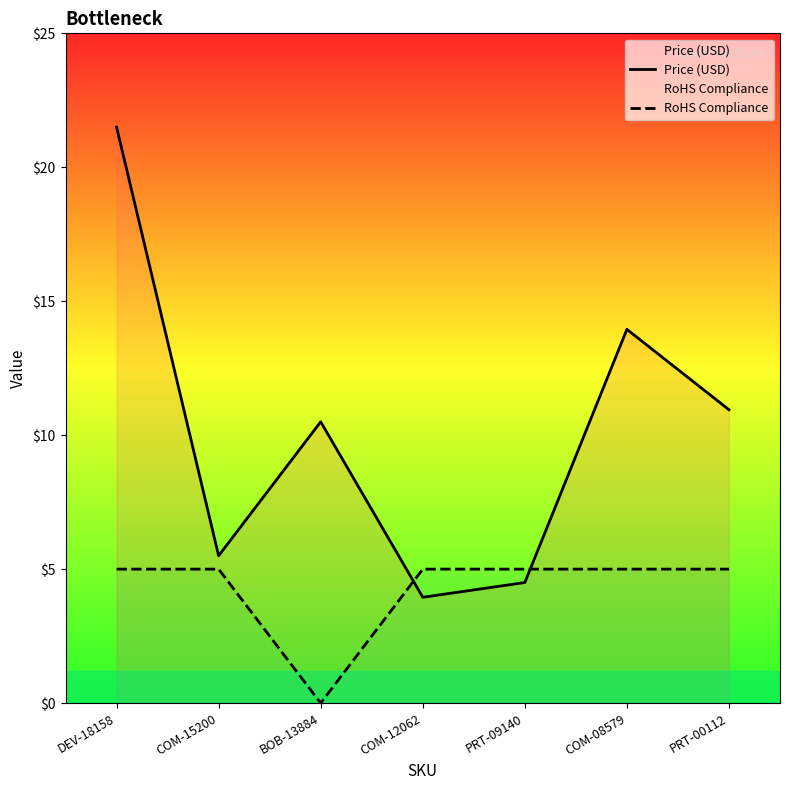

How many lines are shown in the chart?

2